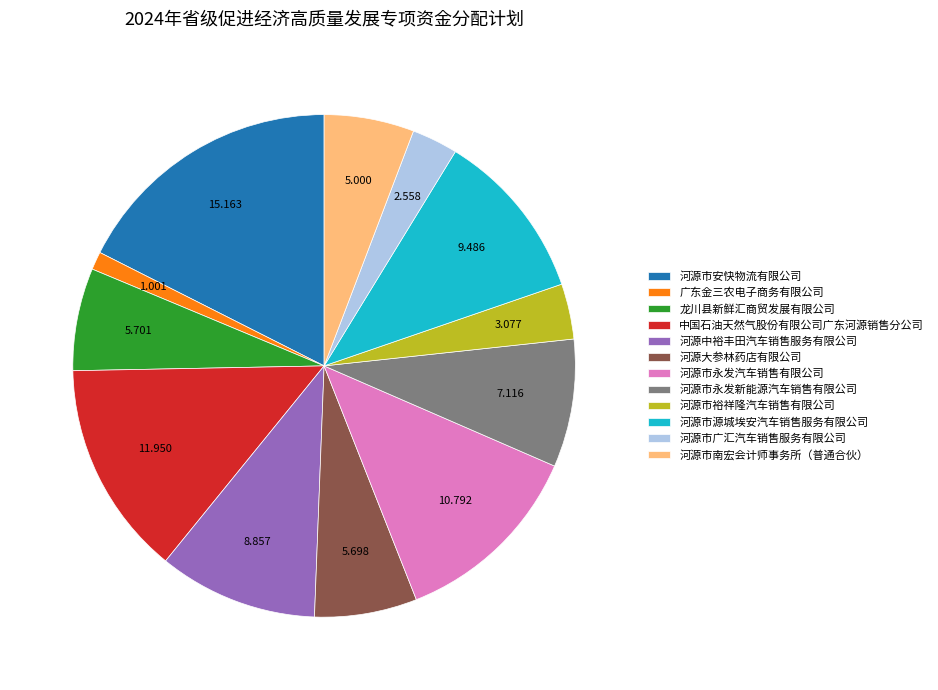

Which slice is the smallest?

广东金三农电子商务有限公司